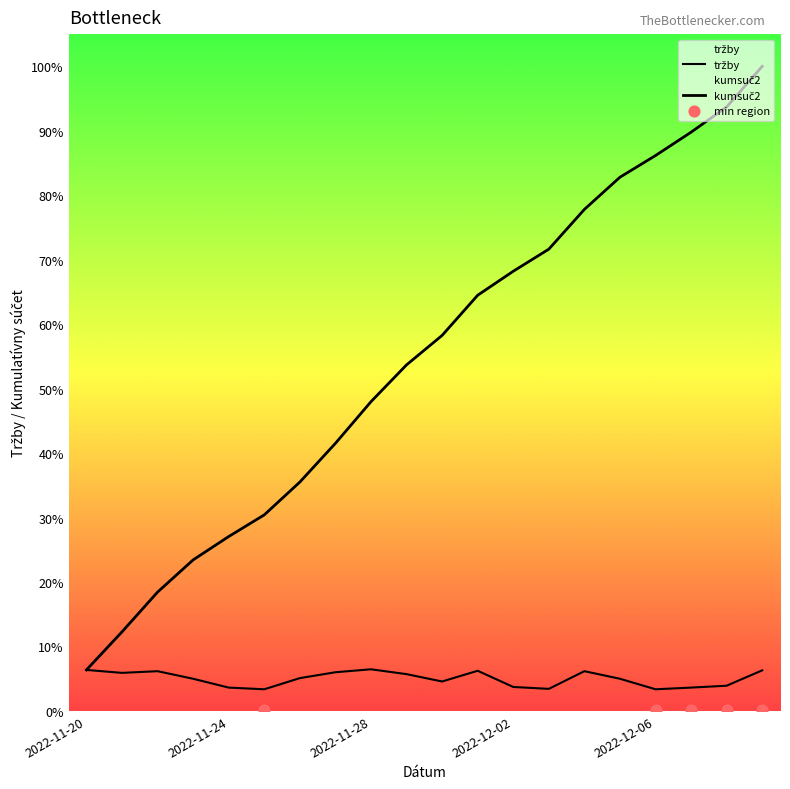

Which series has the largest total across all categories?

kumsuč2